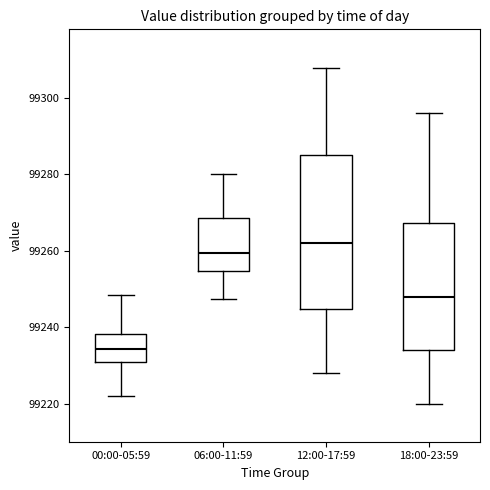

Reading left to right, transcribe this box plot: for each box, give where its median line is, the range the box spans, and where its two whiskers end, as read against the y-axis. The values are not printed on the chart, so give them approximately, as read against the axis.

00:00-05:59: median 99234, box 99230 to 99238, whiskers 99222 to 99248
06:00-11:59: median 99260, box 99254 to 99268, whiskers 99248 to 99280
12:00-17:59: median 99262, box 99244 to 99286, whiskers 99228 to 99308
18:00-23:59: median 99248, box 99234 to 99268, whiskers 99220 to 99296